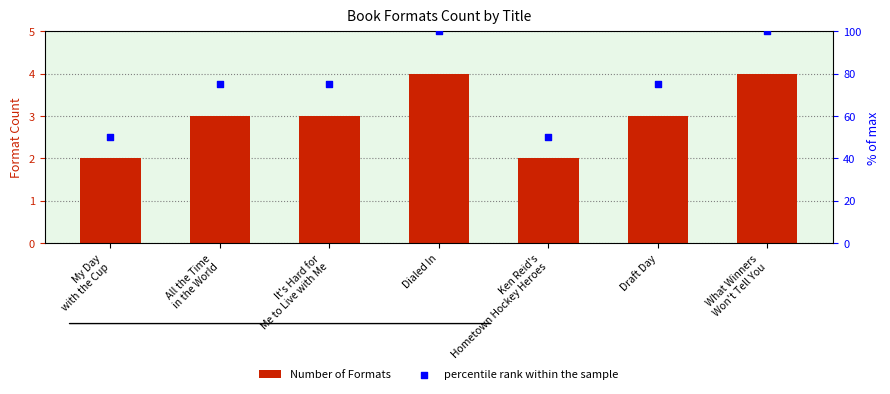

Which series has the largest total across all categories?

percentile rank within the sample